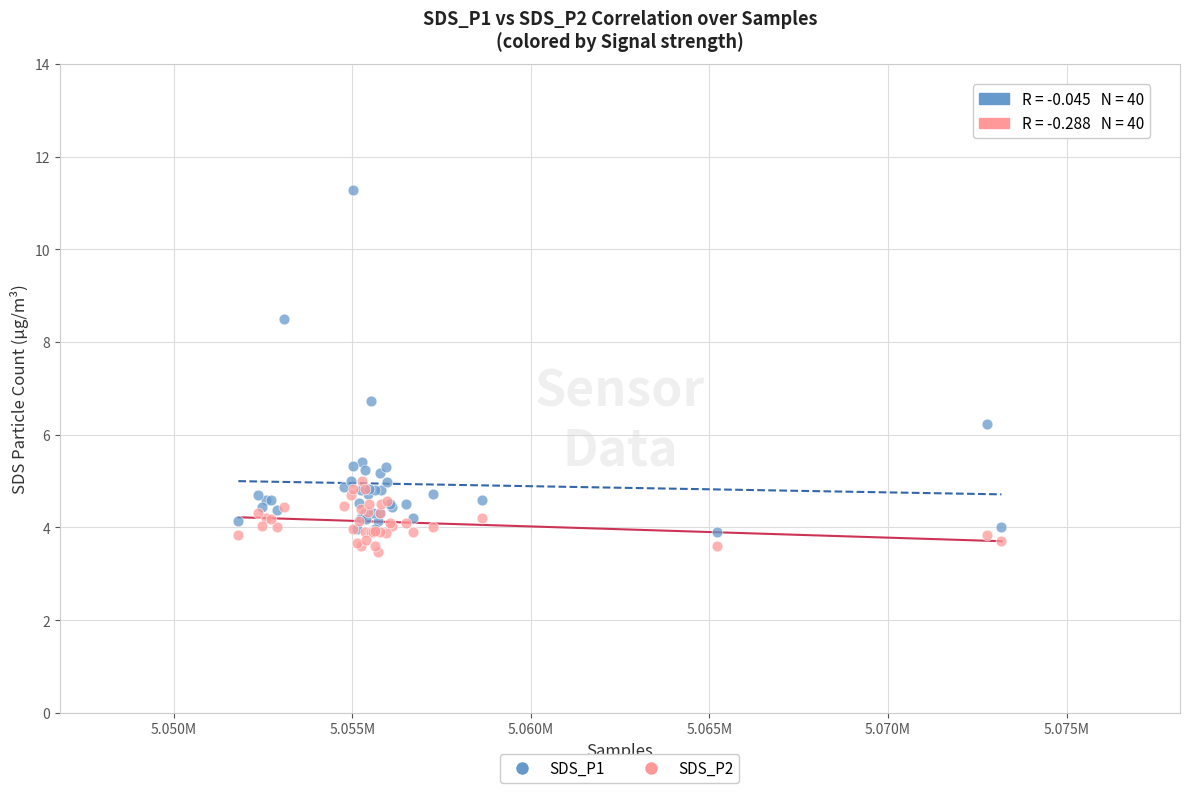

Across all series, what Y value is closest to 7?

6.7